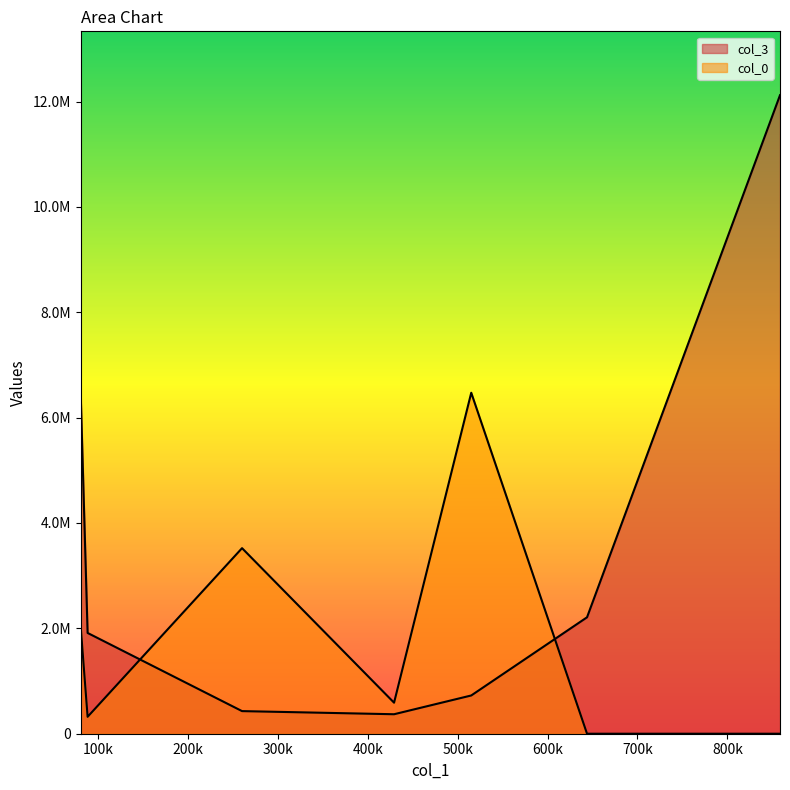

True or false: col_3 has a value of 6472570.2 at 80682.25.

True